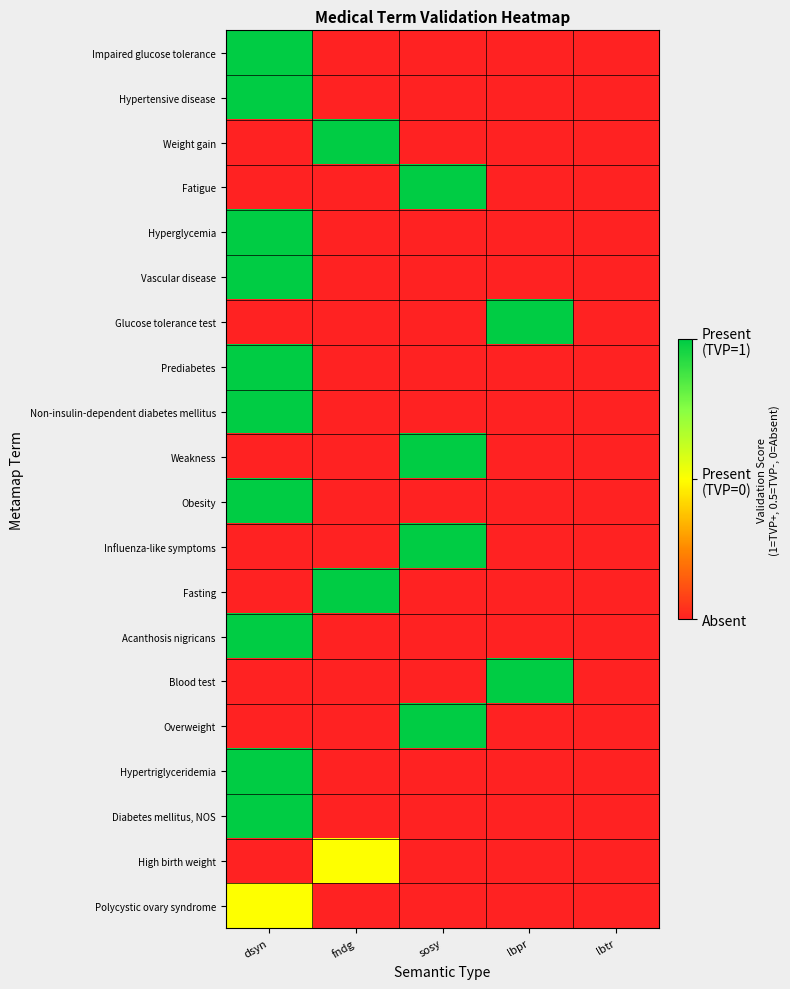

At dsyn, list the series in order from smallest to largest.

Weight gain, Fatigue, Glucose tolerance test, Weakness, Influenza-like symptoms, Fasting, Blood test, Overweight, High birth weight, Polycystic ovary syndrome, Impaired glucose tolerance, Hypertensive disease, Hyperglycemia, Vascular disease, Prediabetes, Non-insulin-dependent diabetes mellitus, Obesity, Acanthosis nigricans, Hypertriglyceridemia, Diabetes mellitus, NOS